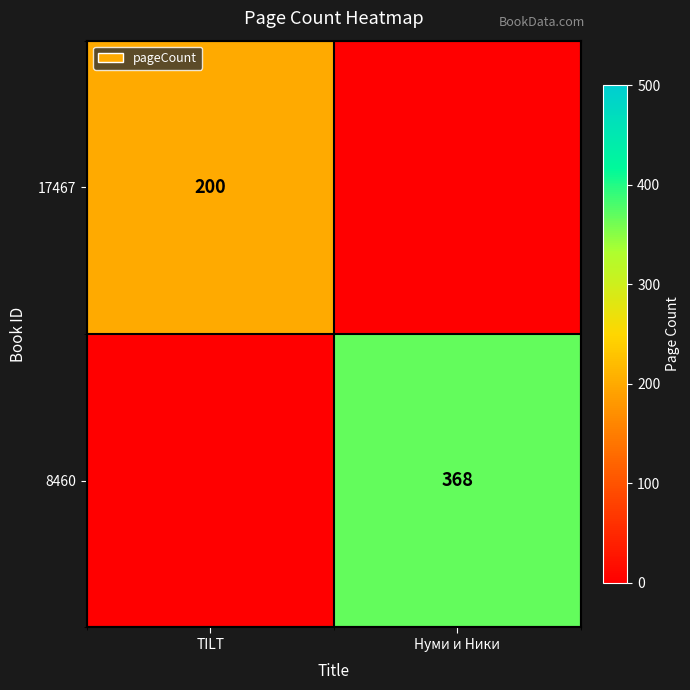

True or false: 8460 has a value of 127 at Нуми и Ники.

False